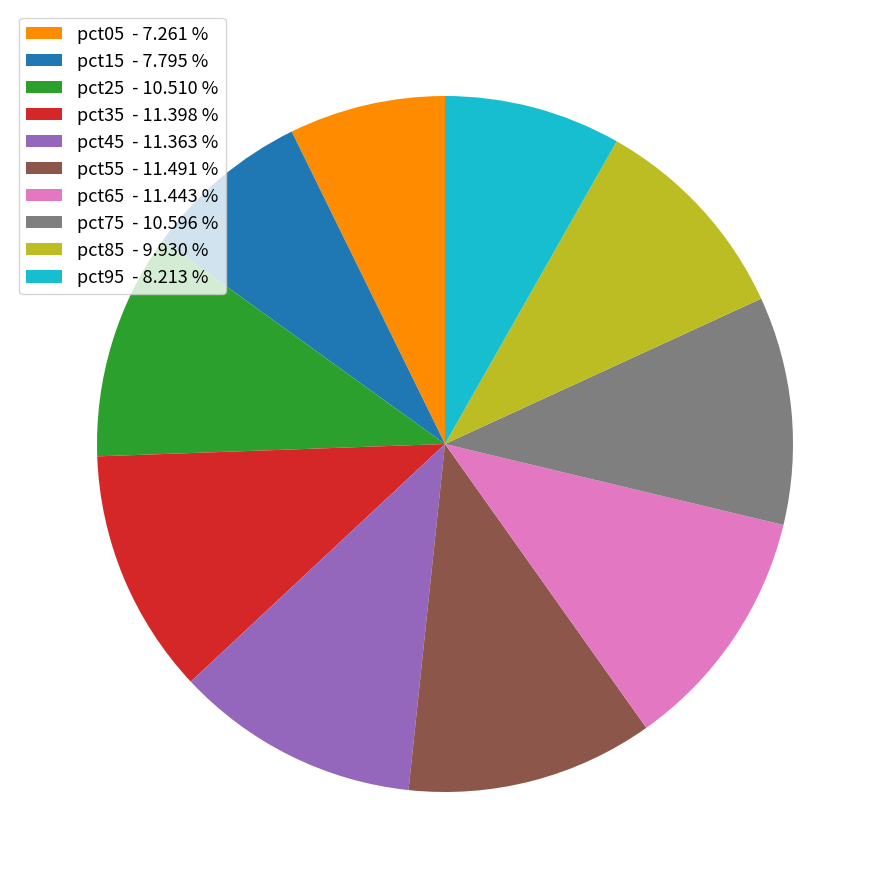

Combined, do pct05 - 7.261 % and pct25 - 10.510 % account for over 50%?

No